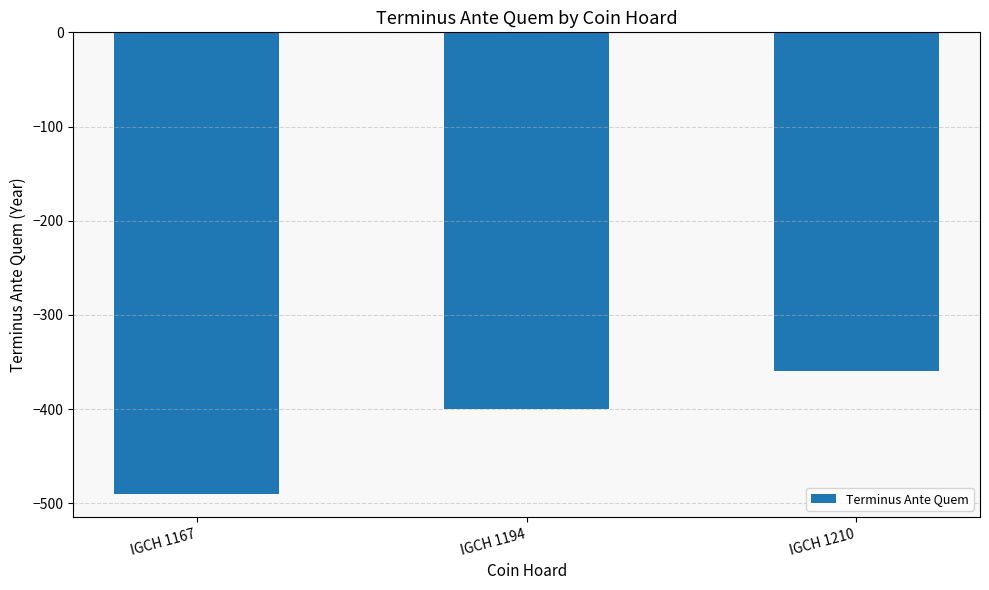

What is the approximate value at IGCH 1167, to the nearest 5?

-490